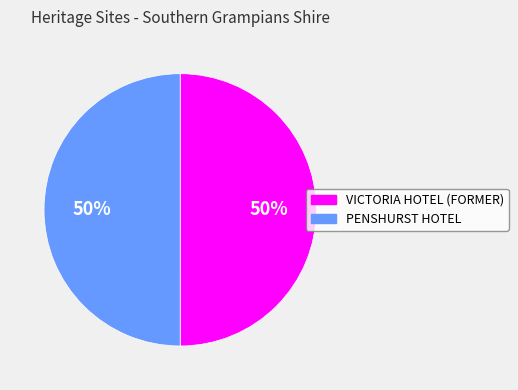

How many segments does this pie chart have?

2